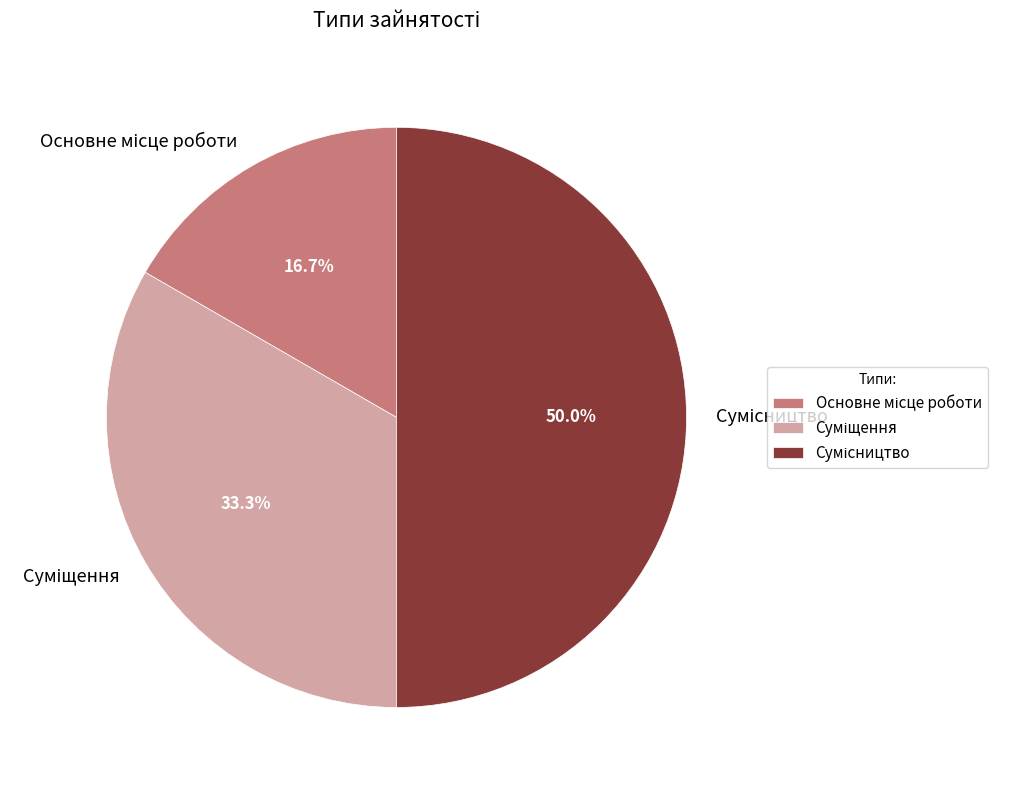

Approximately how many times larger is the value at Суміщення compared to Основне місце роботи?

2.0